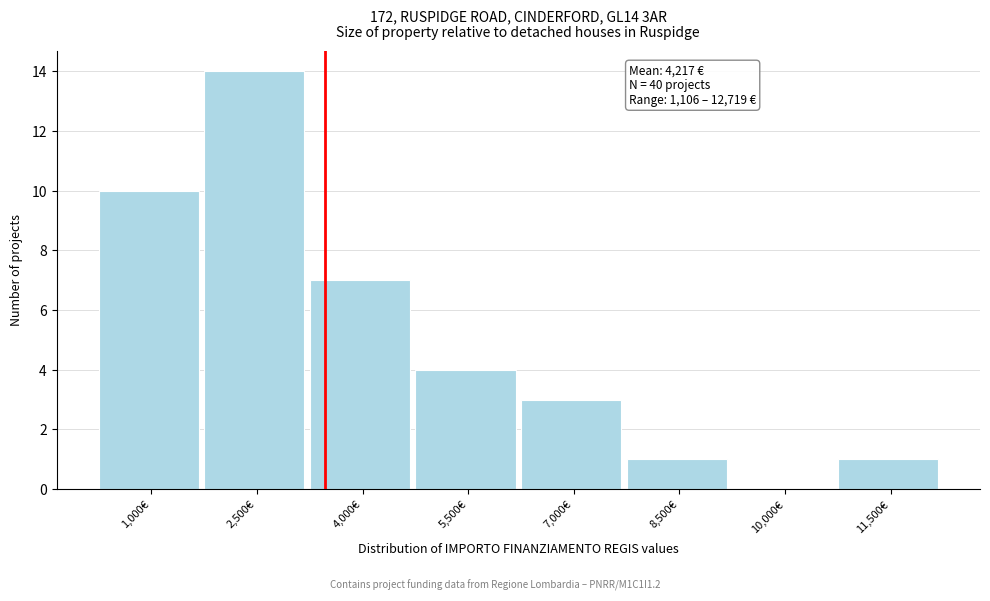

Reading left to right, what are all the values shown in this chart?

1,000€=10	2,500€=14	4,000€=7	5,500€=4	7,000€=3	8,500€=1	10,000€=0	11,500€=1